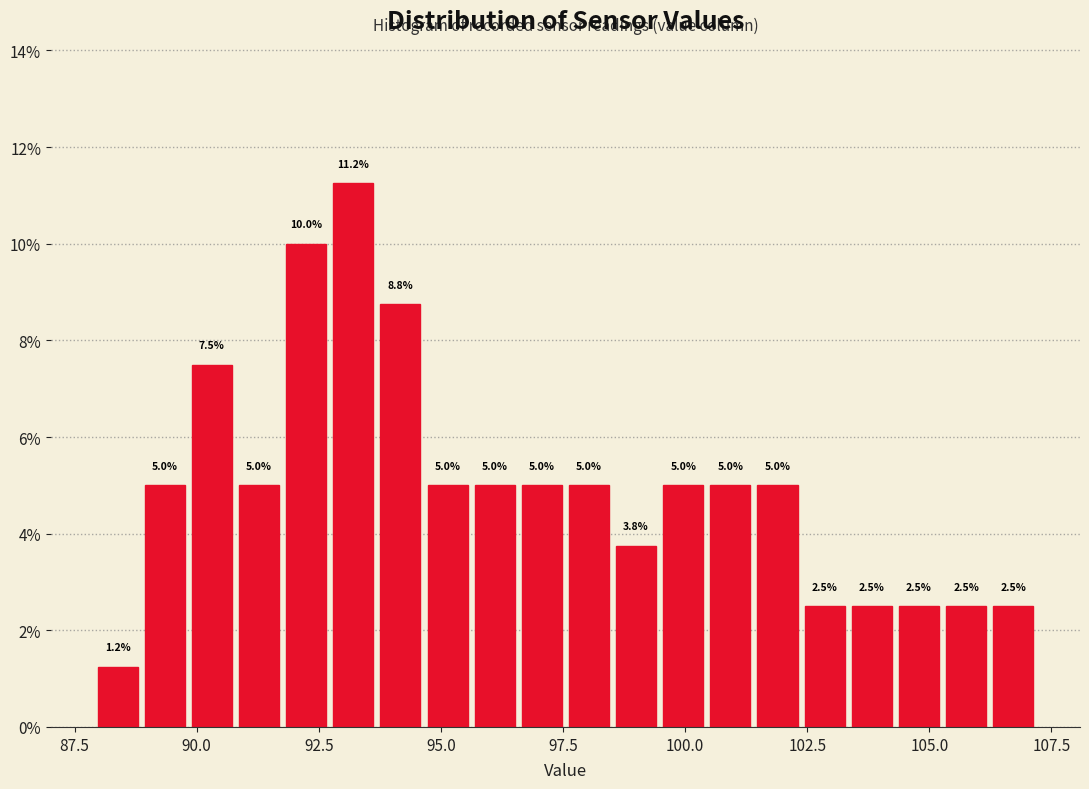

Around what value on the x-axis is the tallest bar? Give the approximate position of its centre, as read against the axis.

93.0